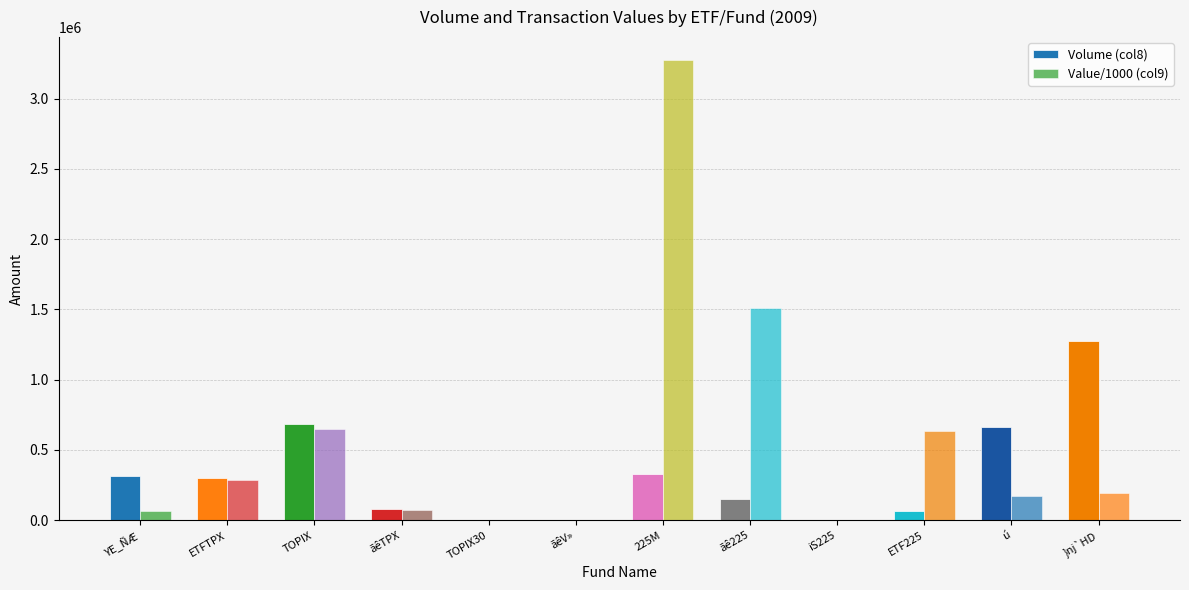

Are the bars grouped side by side (vs. stacked)?

Yes